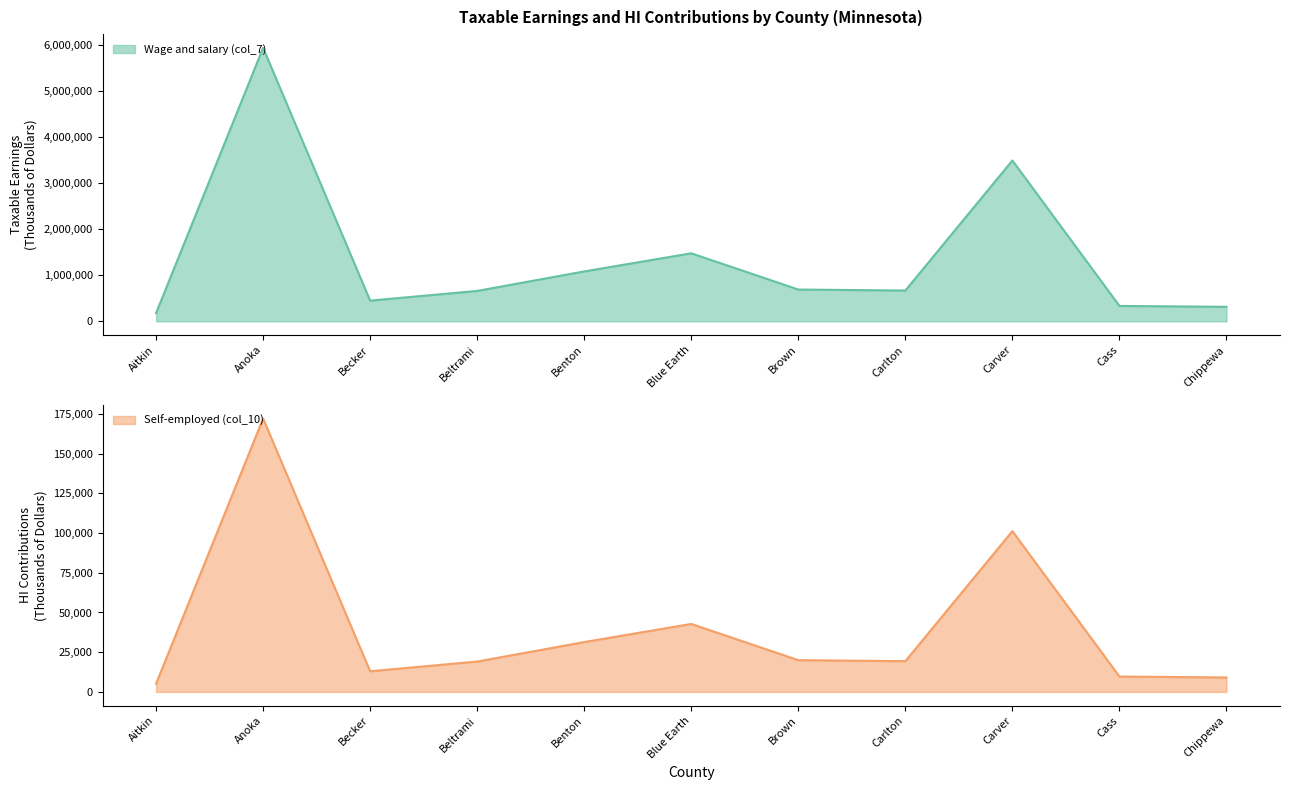

How many values in the Wage and salary (col_7) series exceed 668154?

5